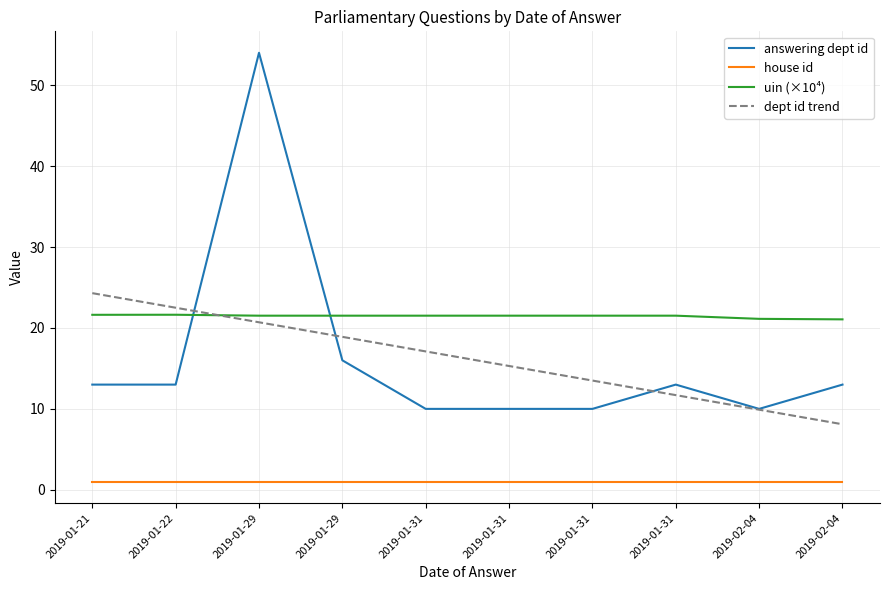

At which category does answering dept id reach its first local valley?

2019-02-04